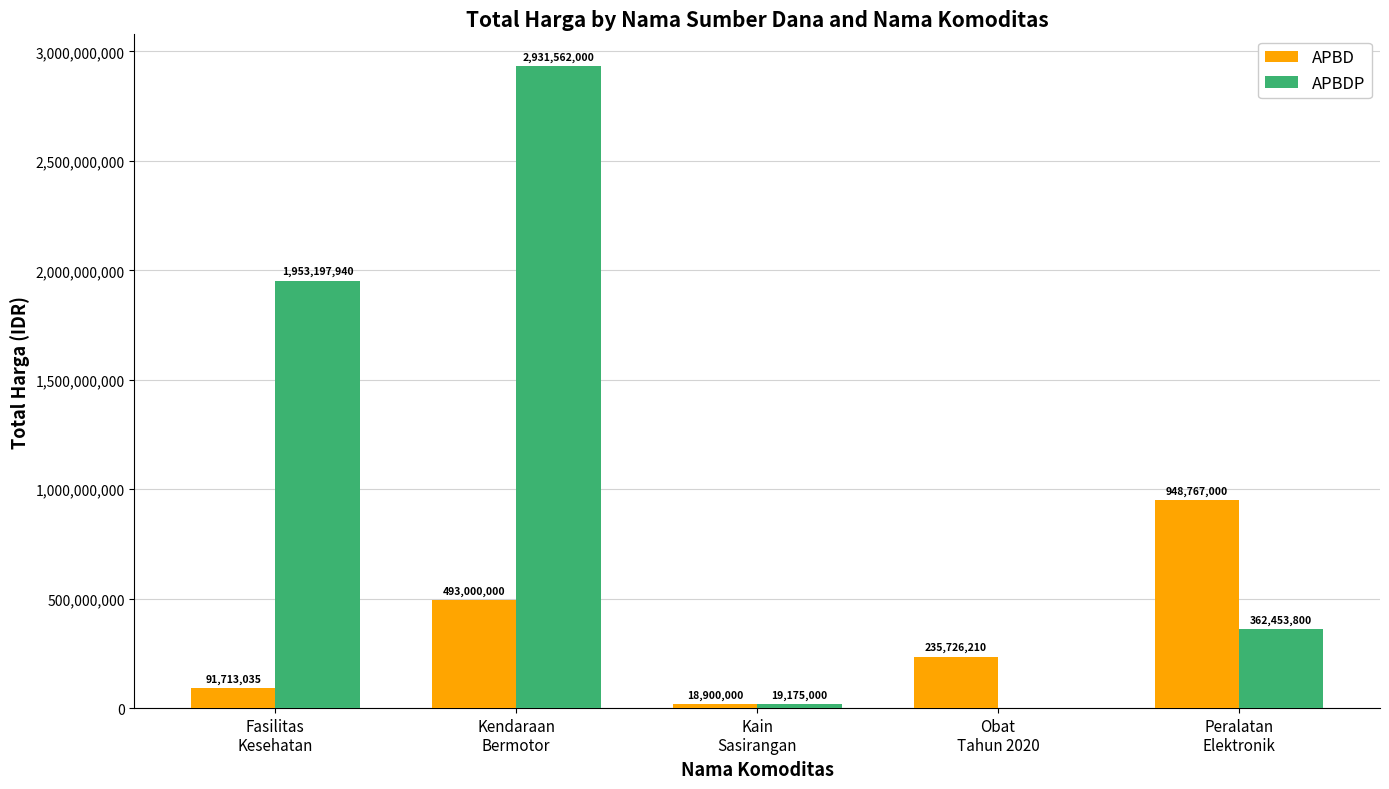

What is the sum of all APBDP values?

5266388740